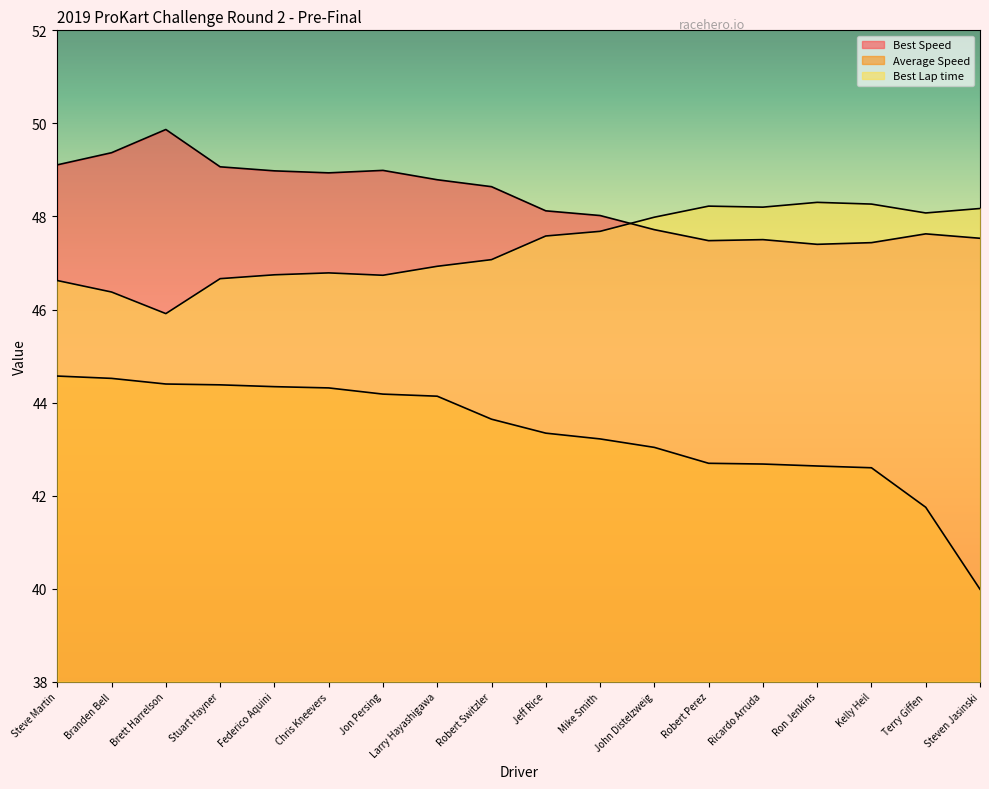

Rank the series by their average value, from lowest to highest.

Average Speed, Best Lap time, Best Speed